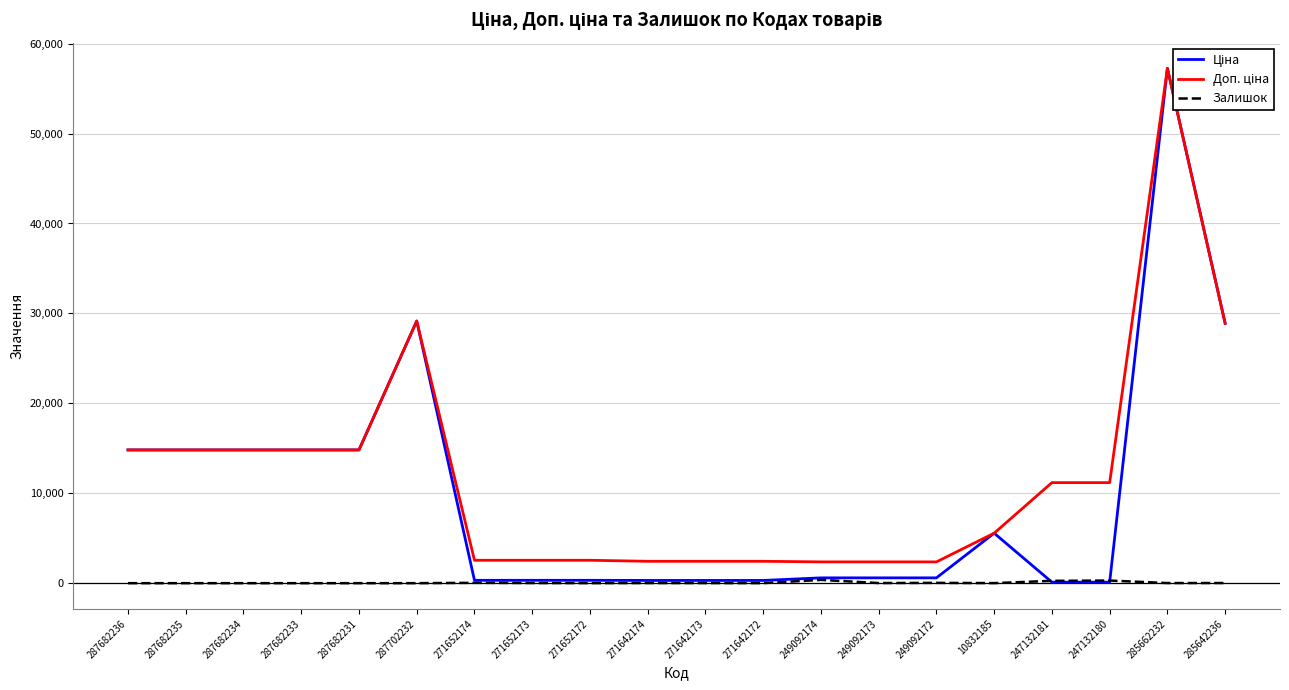

List the series in order of their peak value, lowest first.

Залишок, Ціна, Доп. ціна